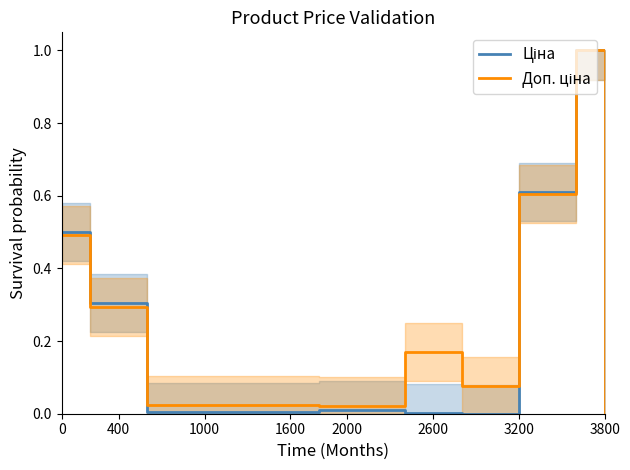

What are all the series names shown in the legend?

Ціна, Доп. ціна